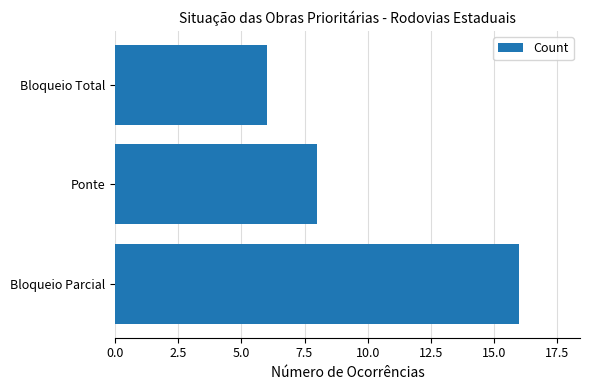

At which label is the value closest to 11?

Ponte